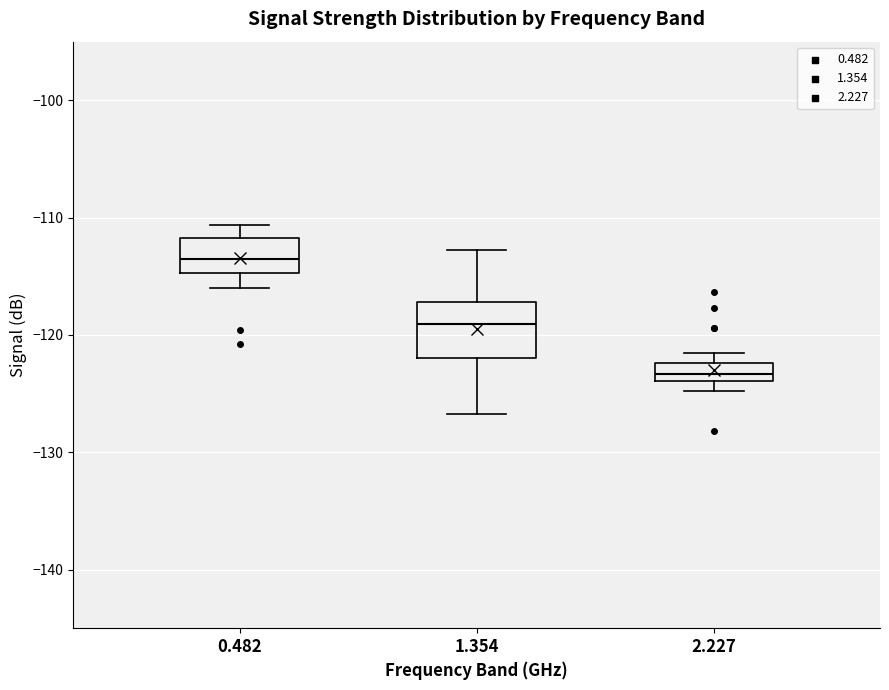

Where does the median line of the box at x = 0.482 sit on the y-axis? The values are not printed on the chart, so give them approximately, as read against the axis.

-113